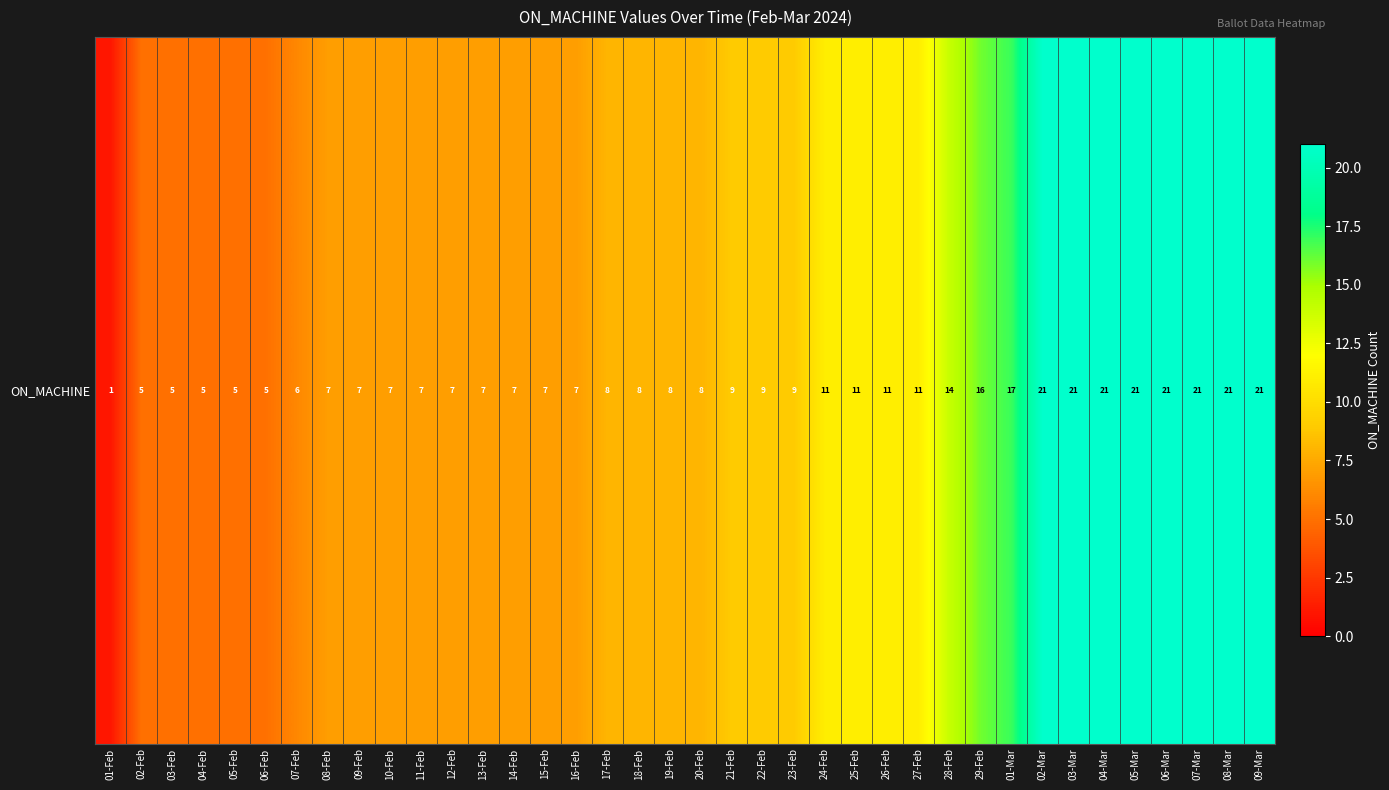

What is the ratio of the value at 02-Feb to the value at 05-Feb?

1.0